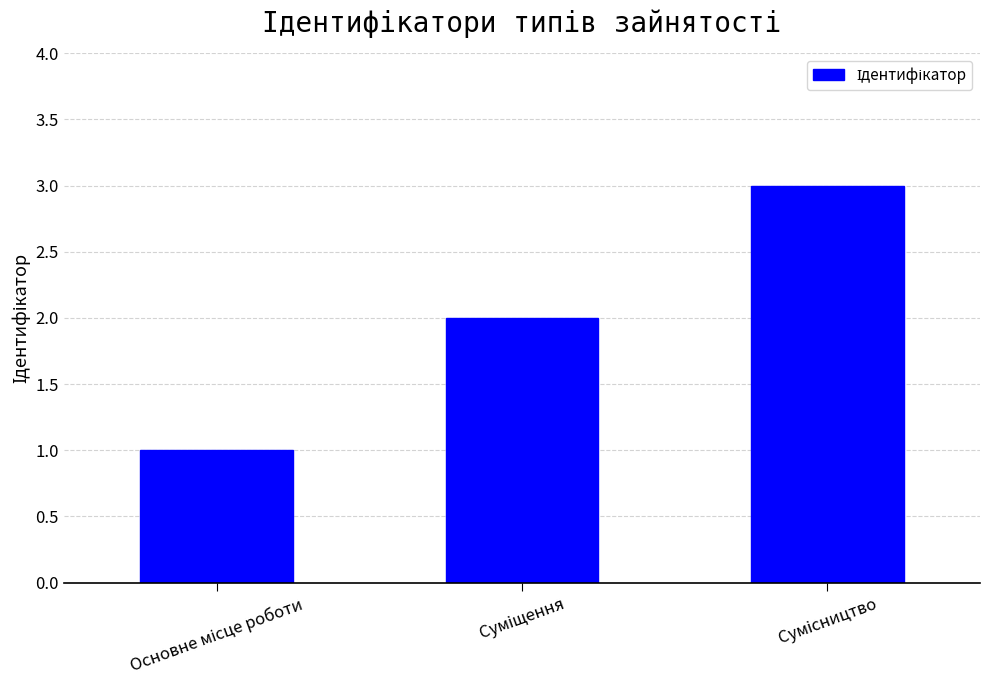

What is the maximum value shown in the chart?

3